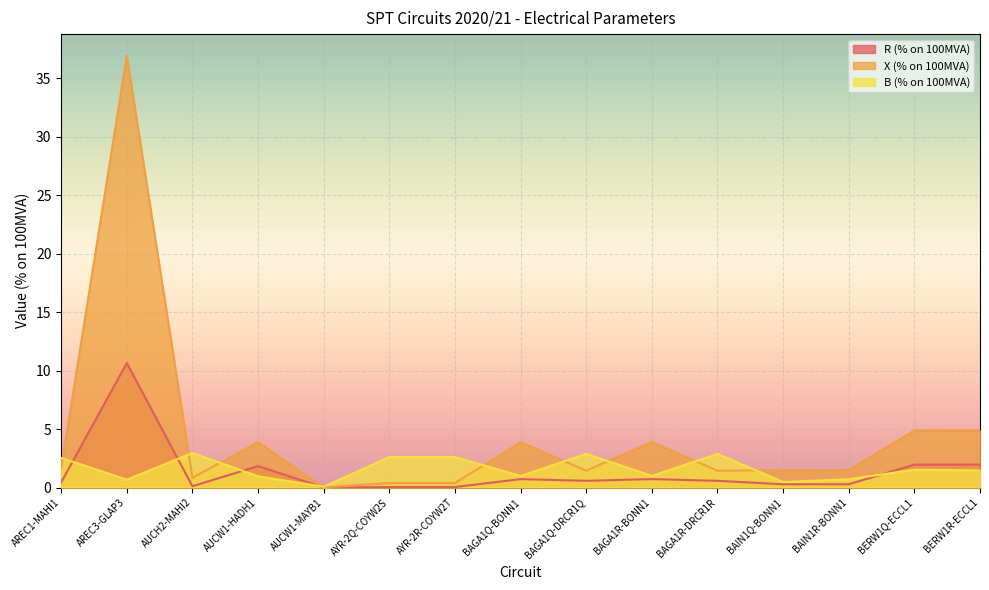

What is the label of the 13th point from the right?

AUCH2-MAHI2